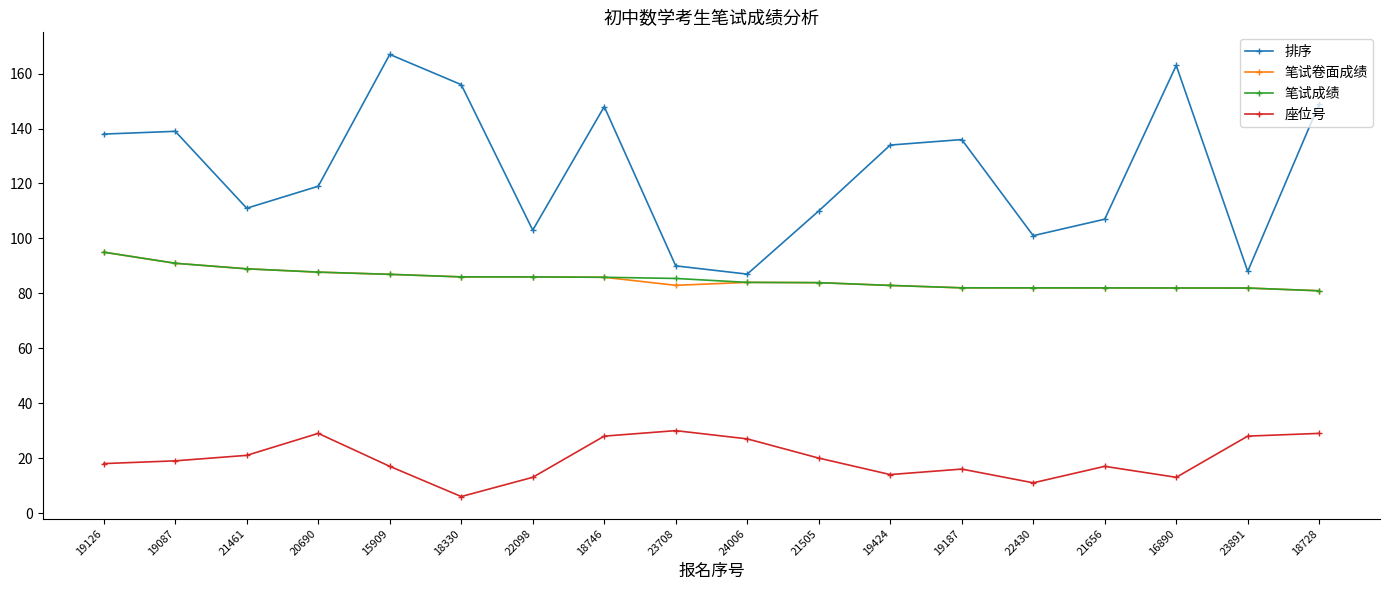

Is it true that 笔试成绩 equals 82.9 at 19424?

True